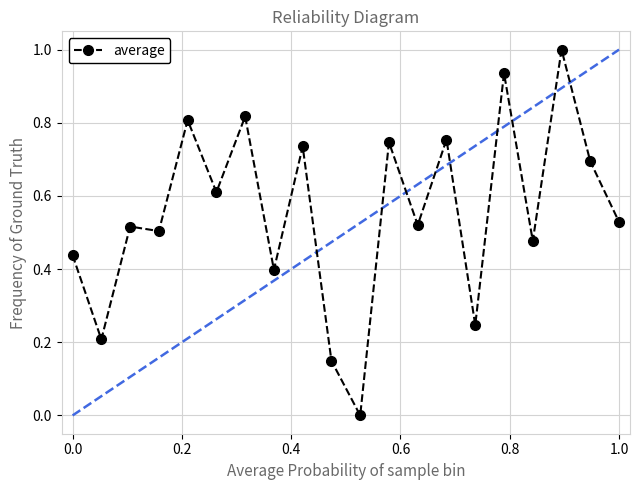

What is the greatest value displayed?

1.0